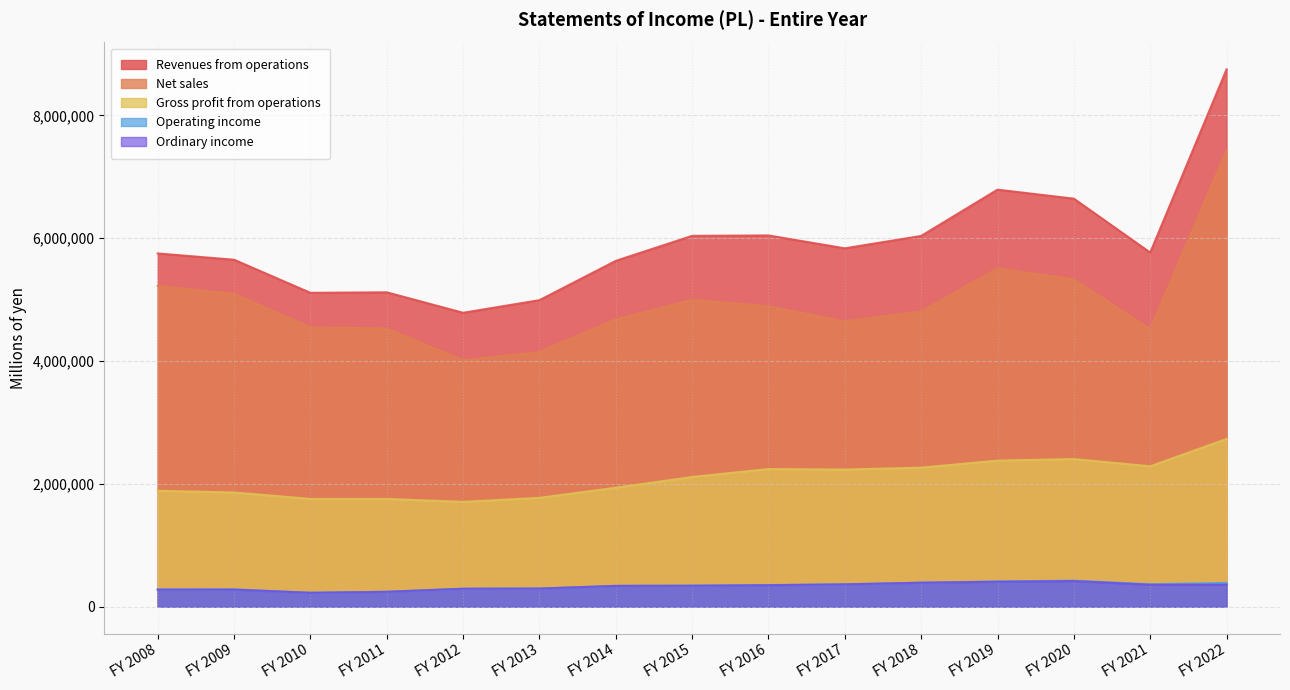

True or false: Ordinary income has a value of 65338 at FY 2010.

False